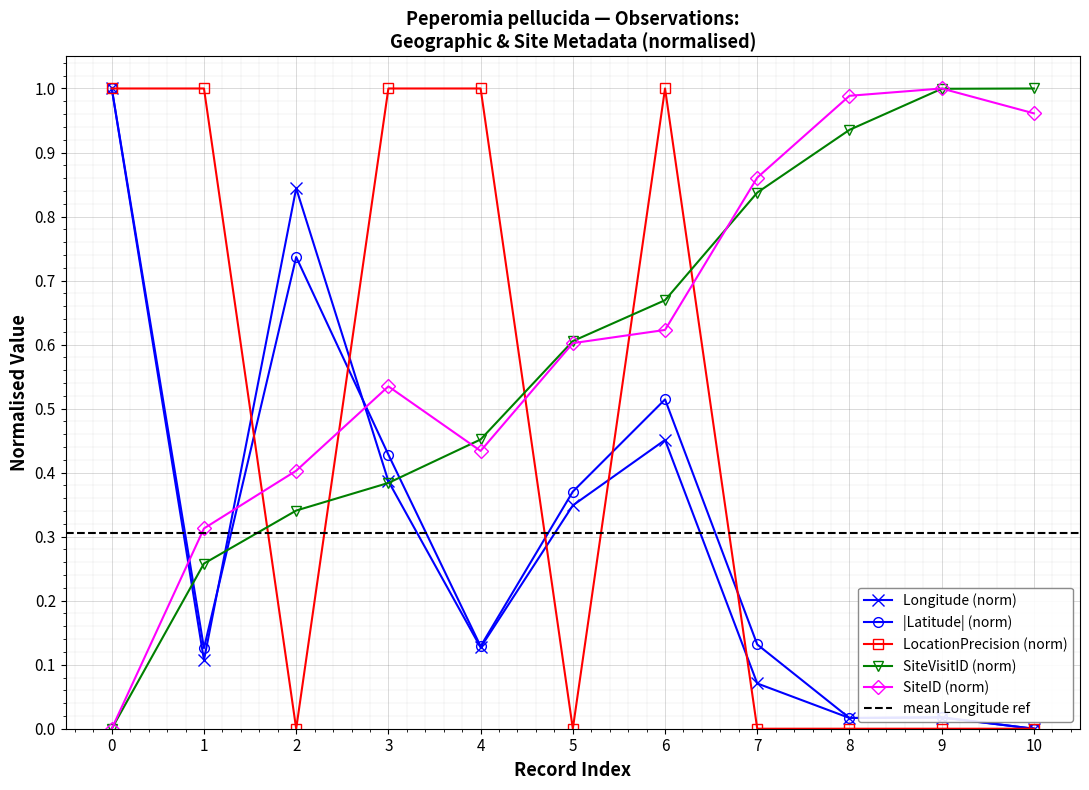

Is the value of SiteVisitID (norm) at 10 greater than the value of LocationPrecision (norm) at 7?

Yes